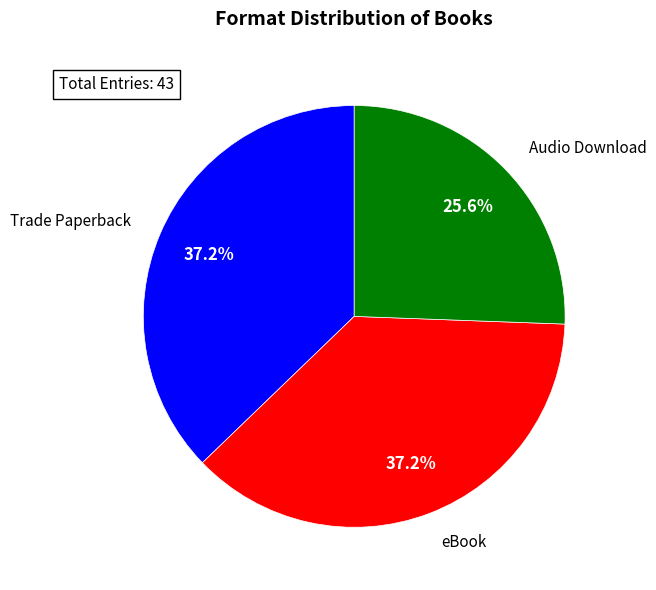

To the nearest percent, what percentage of the pie is Audio Download?

26%